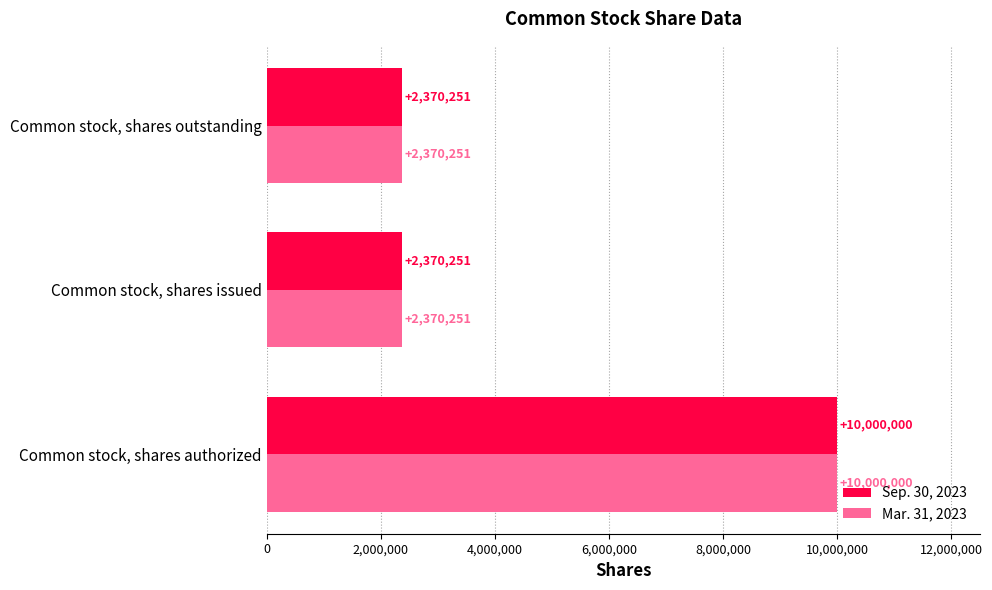

What are all the series names shown in the legend?

Sep. 30, 2023, Mar. 31, 2023